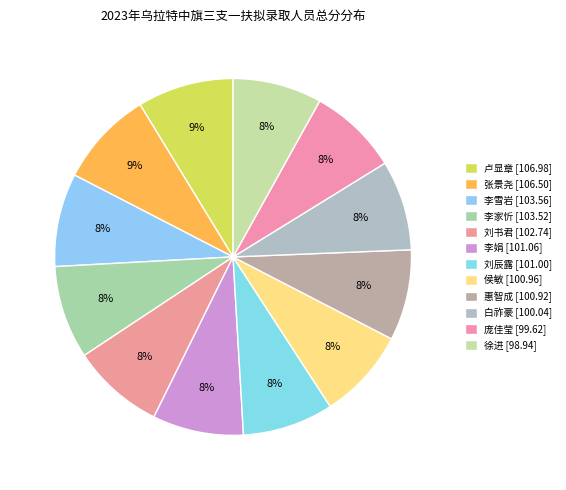

How many segments does this pie chart have?

12